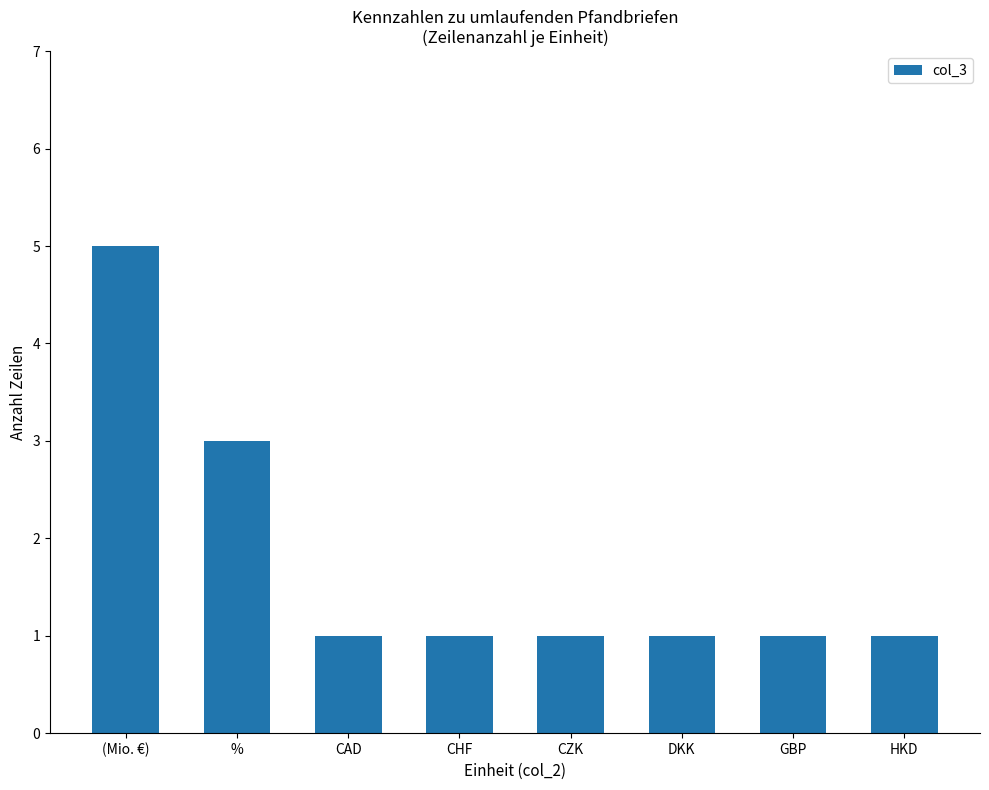

Reading left to right, list all the values displayed in this chart.

5	3	1	1	1	1	1	1